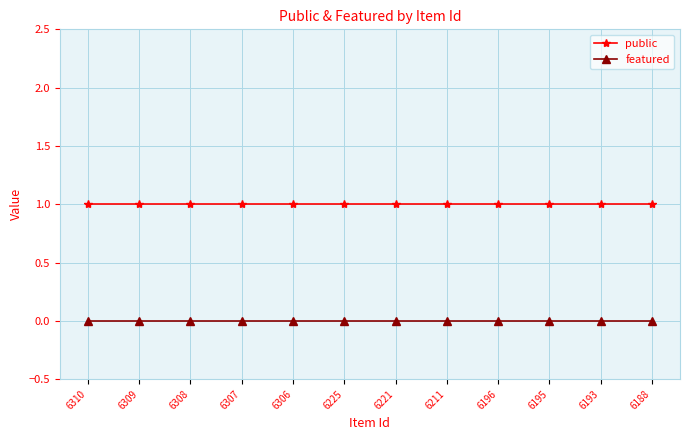

Which series has the largest total across all categories?

public